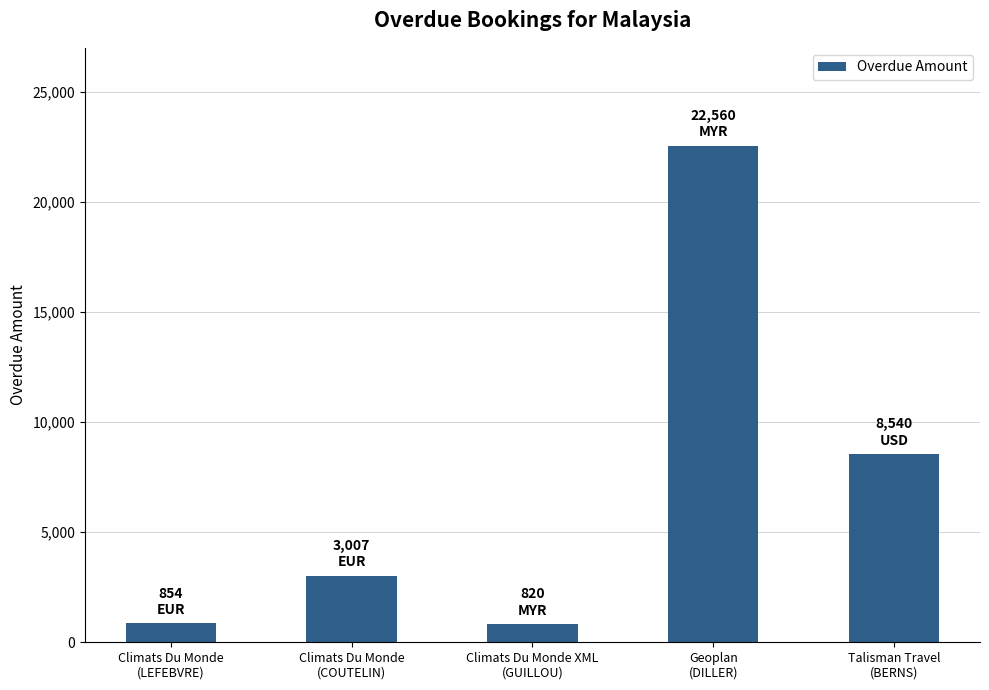

How many series are shown in this chart?

1